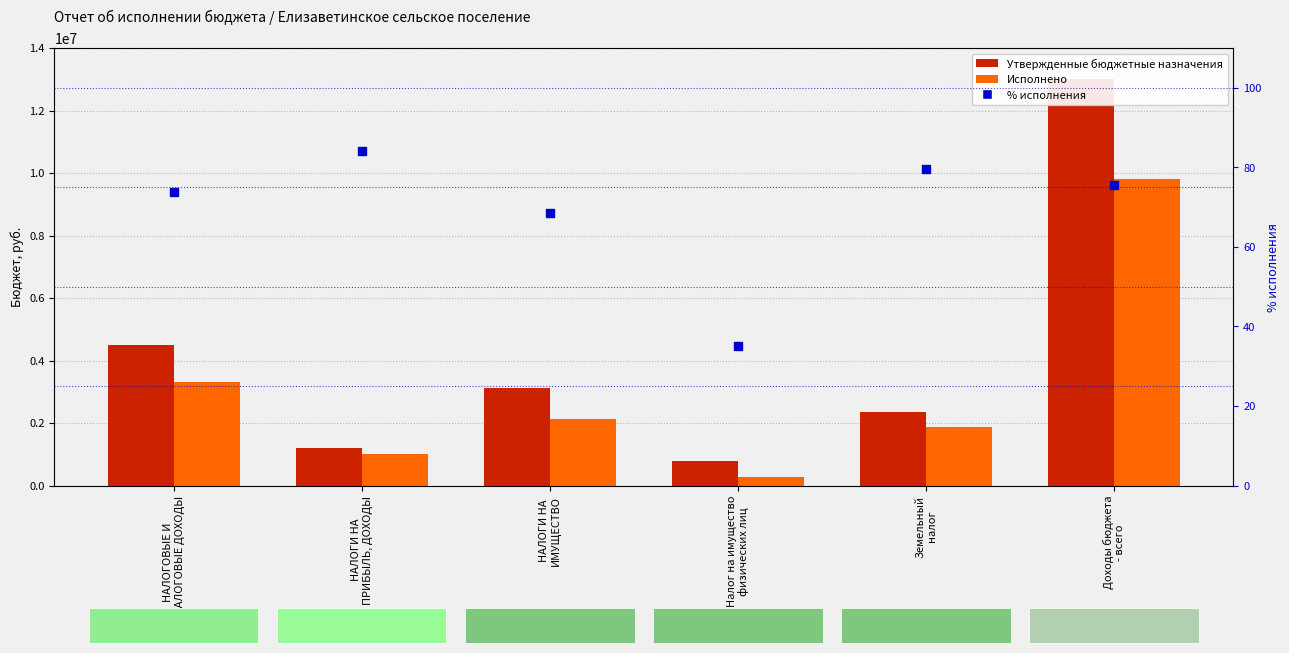

Is the value of Исполнено at НАЛОГИ НА
ПРИБЫЛЬ, ДОХОДЫ greater than the value of Утвержденные бюджетные назначения at НАЛОГИ НА
ИМУЩЕСТВО?

No